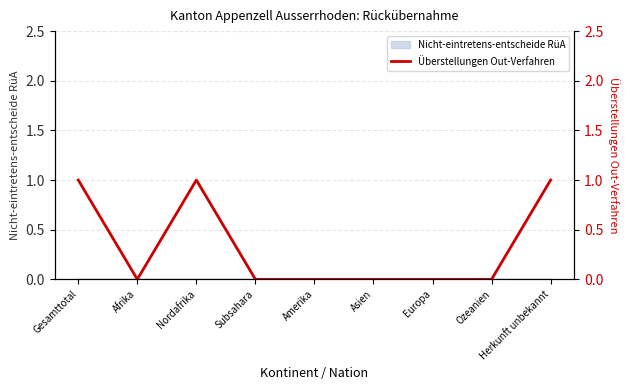

What is the difference between the maximum and minimum values?

1